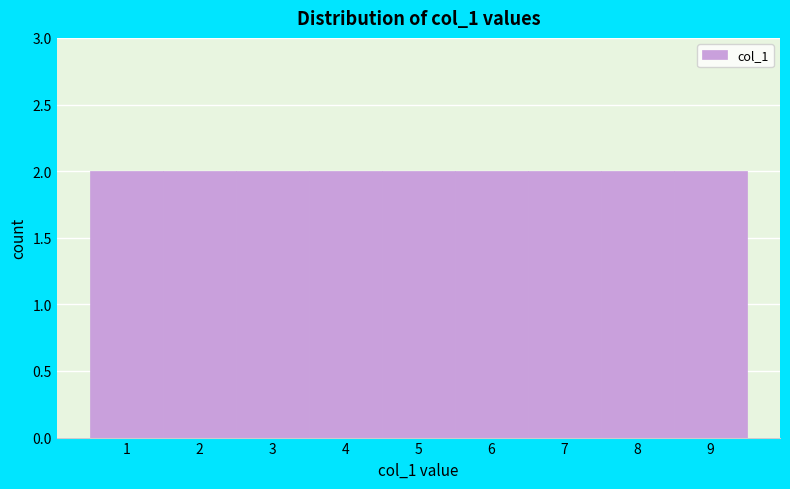

Reading left to right, transcribe this chart: for each bar, give the range it covers on the x-axis and its height. The values are not printed on the chart, so give them approximately, as read against the axis.

0.5 to 1.5: 2
1.5 to 2.5: 2
2.5 to 3.5: 2
3.5 to 4.5: 2
4.5 to 5.5: 2
5.5 to 6.5: 2
6.5 to 7.5: 2
7.5 to 8.5: 2
8.5 to 9.5: 2